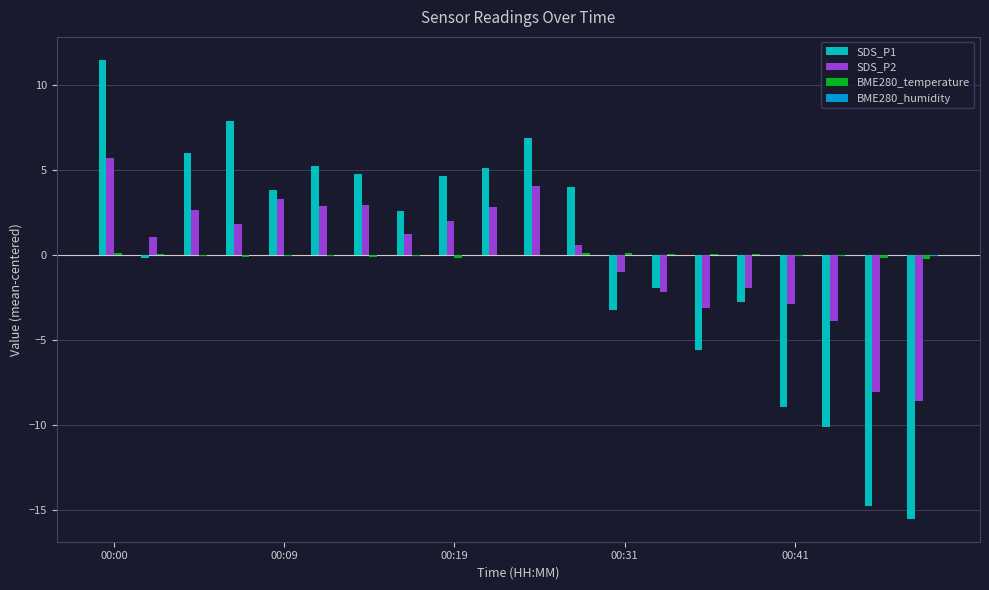

What is the greatest value displayed?

11.5